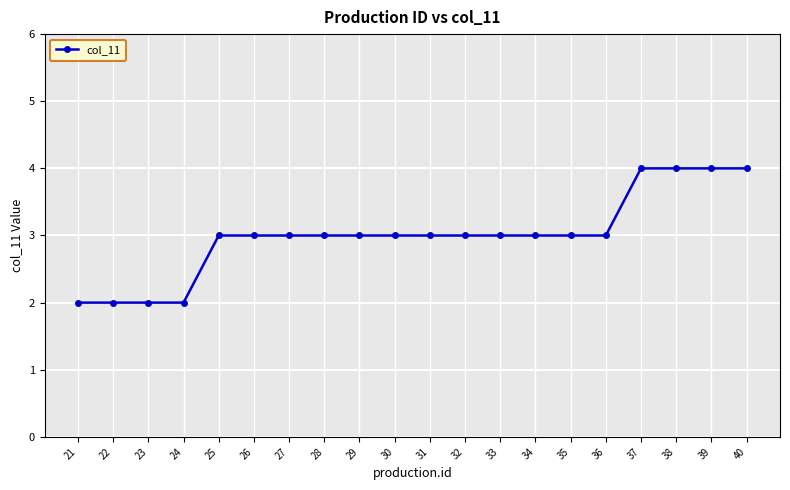

Reading left to right, transcribe all the data shown in this chart.

21=2	22=2	23=2	24=2	25=3	26=3	27=3	28=3	29=3	30=3	31=3	32=3	33=3	34=3	35=3	36=3	37=4	38=4	39=4	40=4